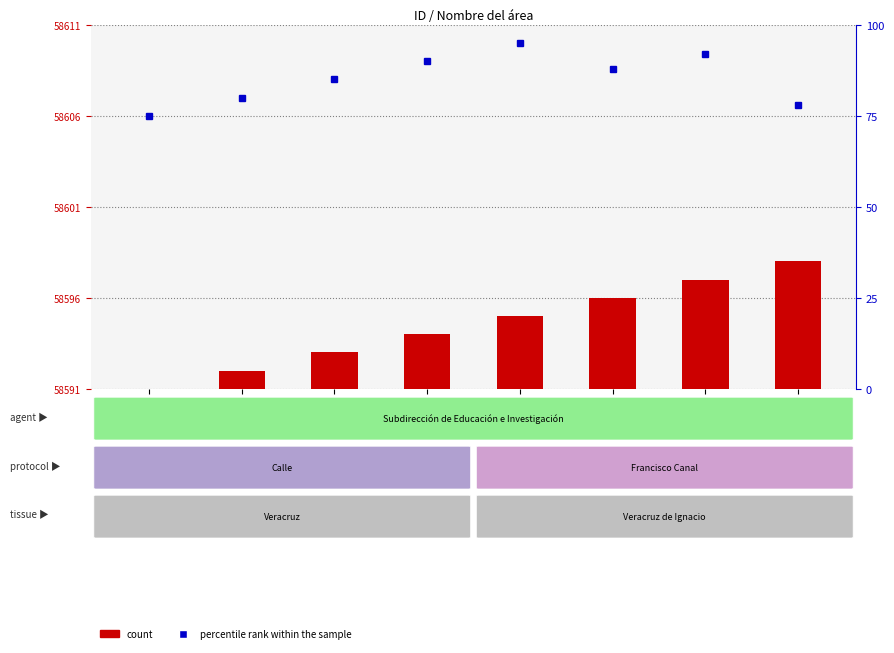

Reading left to right, transcribe all the data shown in this chart.

count: ID_1=0	ID_2=1	ID_3=2	ID_4=3	ID_5=4	ID_6=5	ID_7=6	ID_8=7
percentile rank within the sample: ID_1=75	ID_2=80	ID_3=85	ID_4=90	ID_5=95	ID_6=88	ID_7=92	ID_8=78